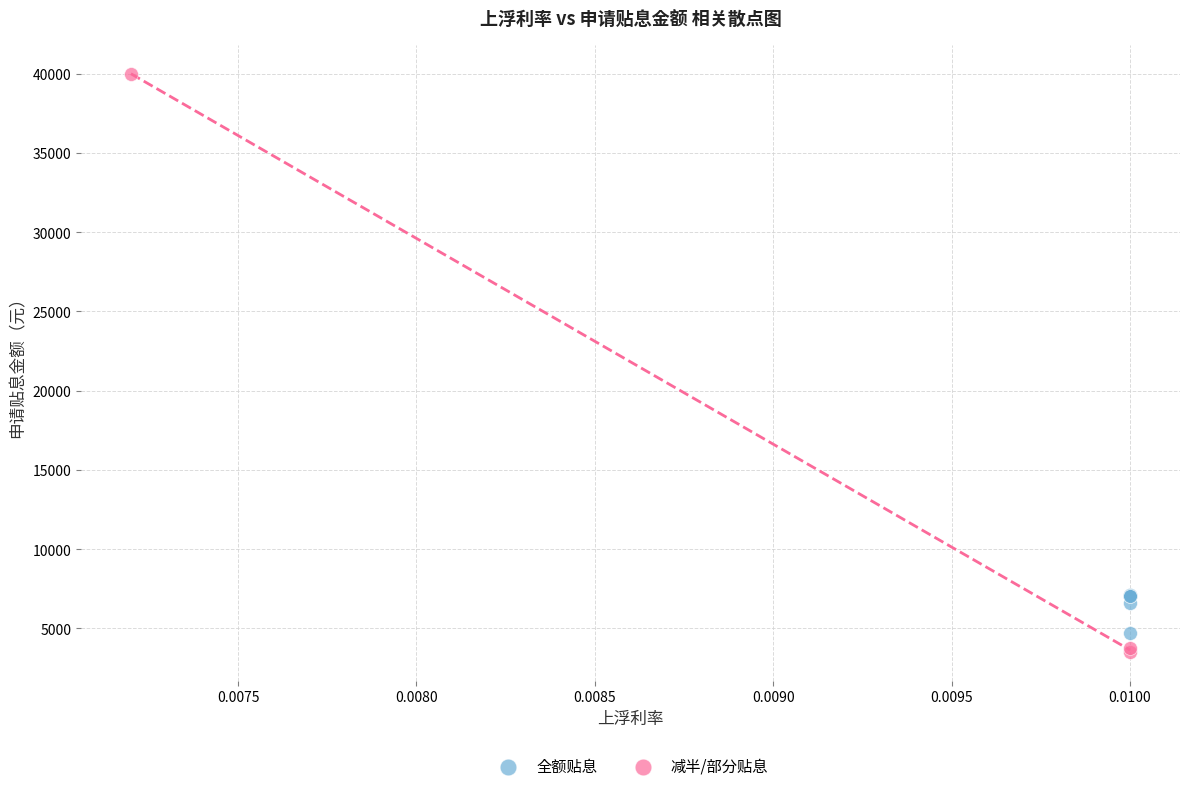

Which series contains the highest Y value?

减半/部分贴息